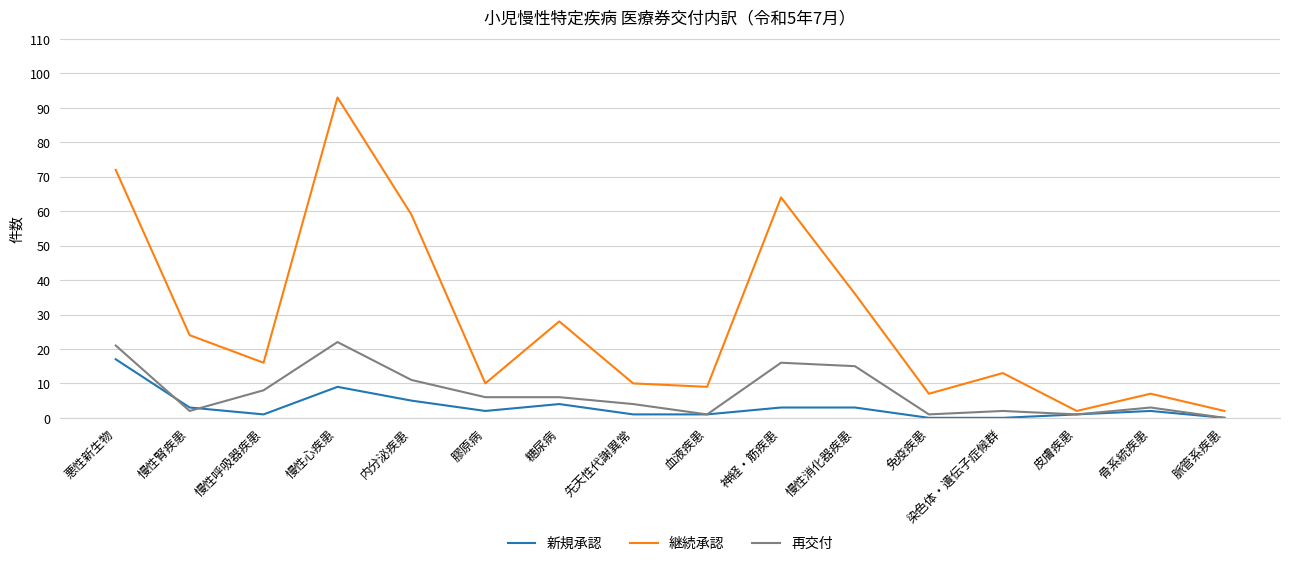

Reading left to right, transcribe all the data shown in this chart.

新規承認: 悪性新生物=17	慢性腎疾患=3	慢性呼吸器疾患=1	慢性心疾患=9	内分泌疾患=5	膠原病=2	糖尿病=4	先天性代謝異常=1	血液疾患=1	神経・筋疾患=3	慢性消化器疾患=3	免疫疾患=0	染色体・遺伝子症候群=0	皮膚疾患=1	骨系統疾患=2	脈管系疾患=0
継続承認: 悪性新生物=72	慢性腎疾患=24	慢性呼吸器疾患=16	慢性心疾患=93	内分泌疾患=59	膠原病=10	糖尿病=28	先天性代謝異常=10	血液疾患=9	神経・筋疾患=64	慢性消化器疾患=36	免疫疾患=7	染色体・遺伝子症候群=13	皮膚疾患=2	骨系統疾患=7	脈管系疾患=2
再交付: 悪性新生物=21	慢性腎疾患=2	慢性呼吸器疾患=8	慢性心疾患=22	内分泌疾患=11	膠原病=6	糖尿病=6	先天性代謝異常=4	血液疾患=1	神経・筋疾患=16	慢性消化器疾患=15	免疫疾患=1	染色体・遺伝子症候群=2	皮膚疾患=1	骨系統疾患=3	脈管系疾患=0